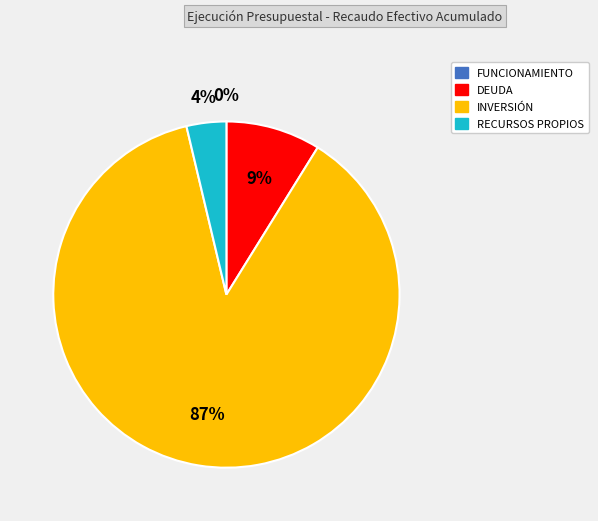

Does any single category account for the majority?

Yes